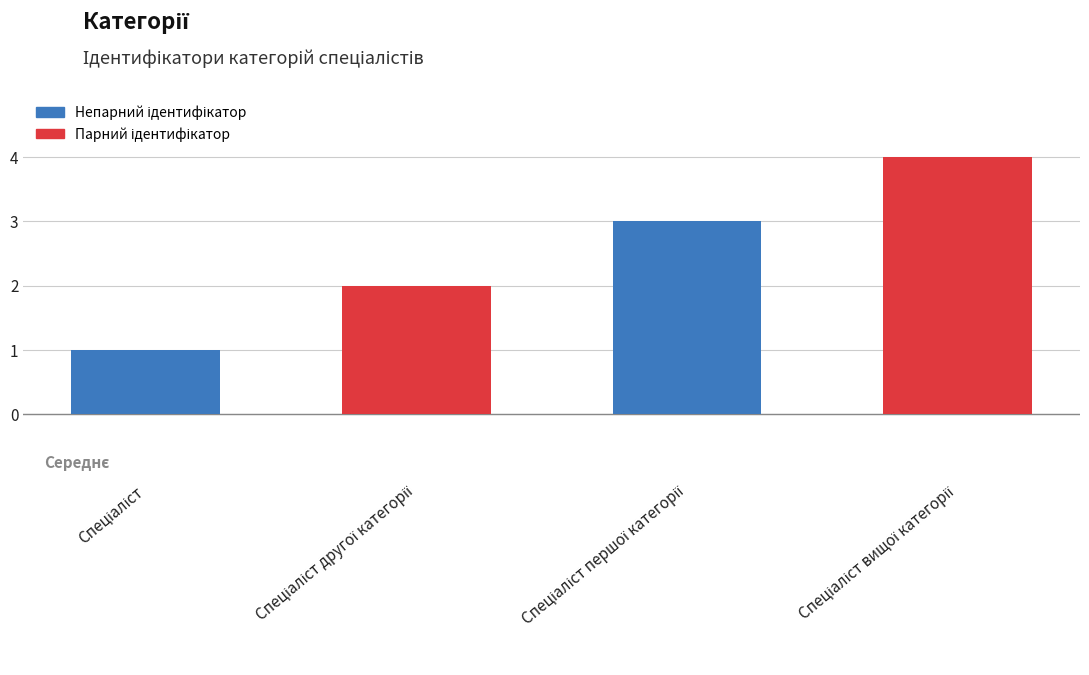

What is the maximum value shown in the chart?

4